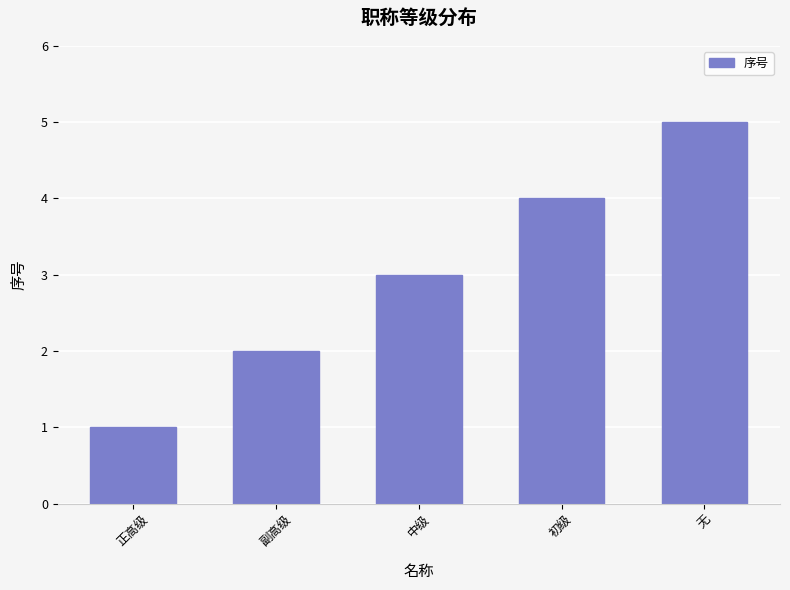

What is the label of the 2nd bar from the right?

初级